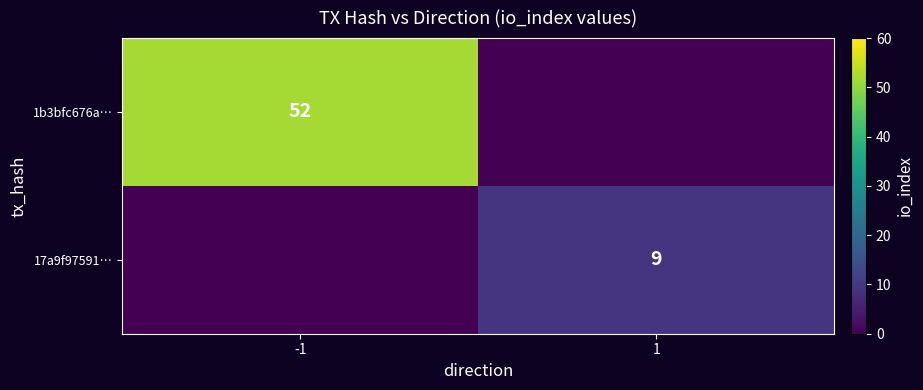

The 17a9f97591… series shows 9 at 1. True or false?

True